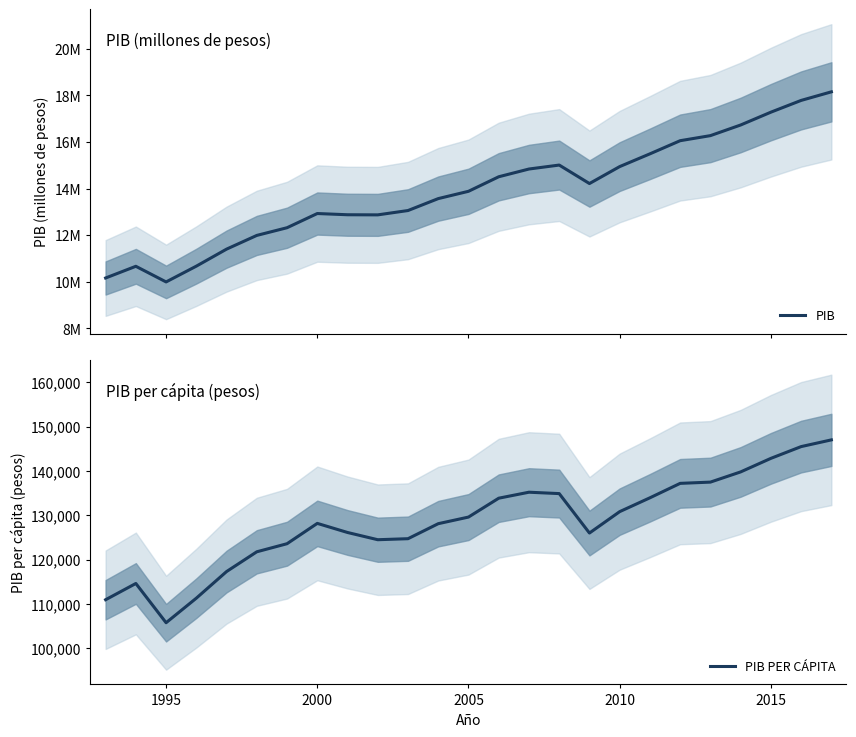

In PIB, how many points are lower than both neighbors (excluding endpoints)?

3